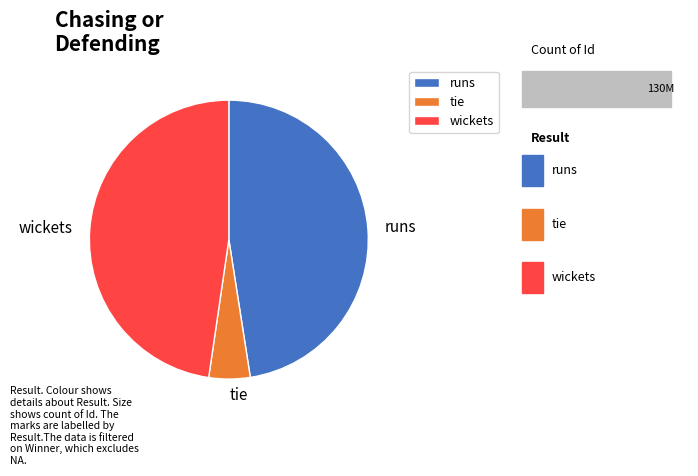

How many segments does this pie chart have?

3